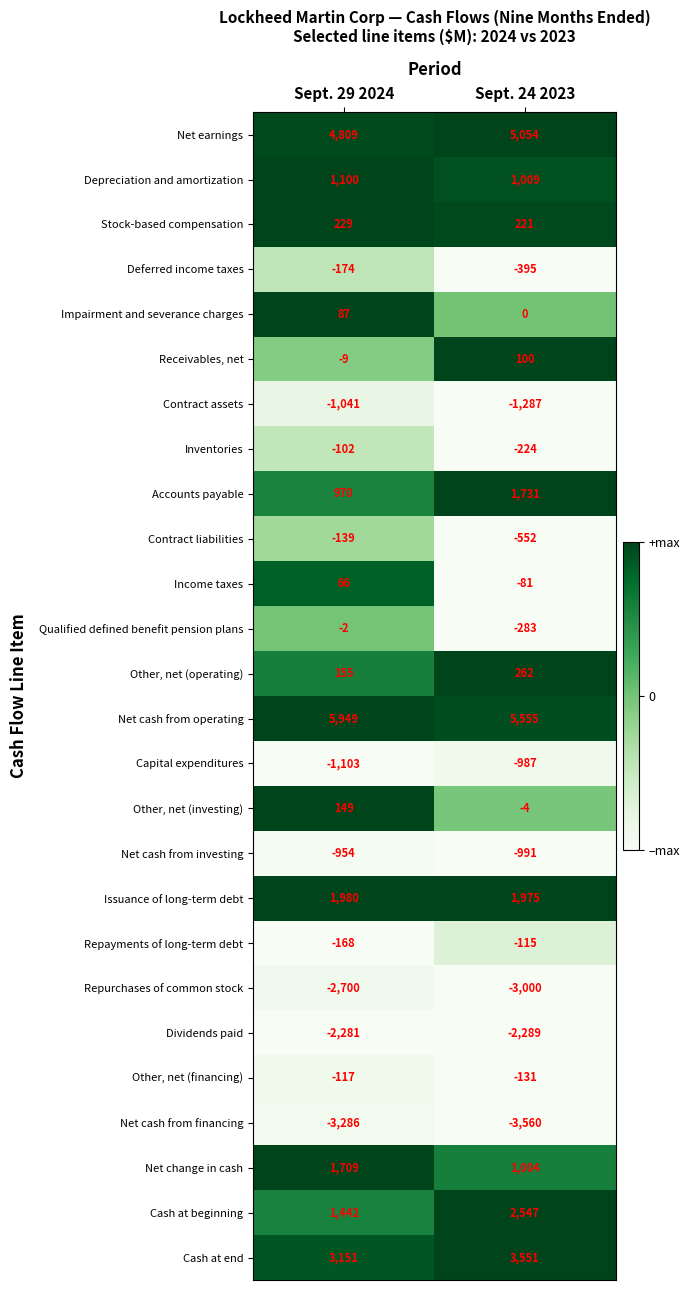

How many categories are shown in the chart?

2